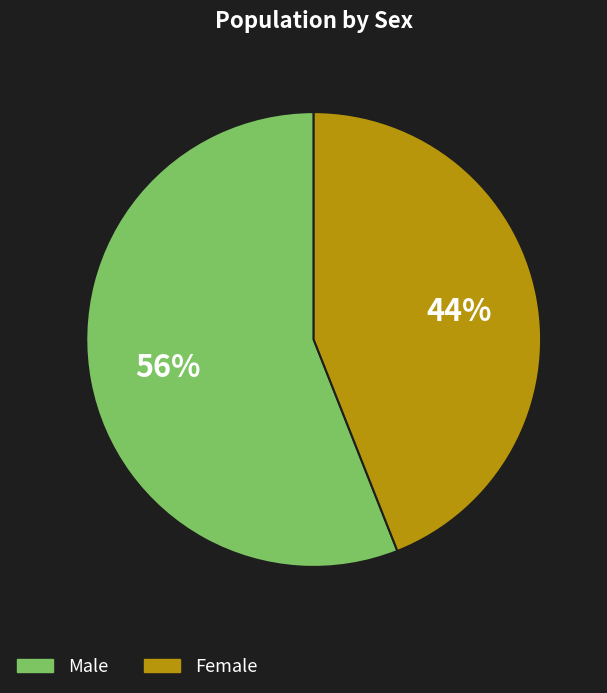

To the nearest percent, what is the combined percentage of Female and Male?

100%